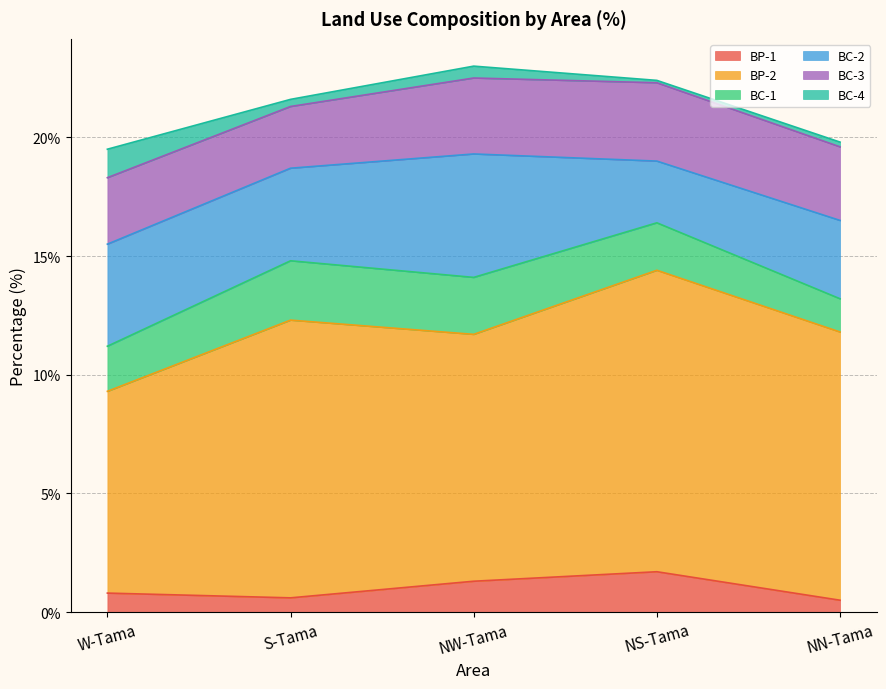

True or false: BC-4 and BC-3 intersect in this chart.

False